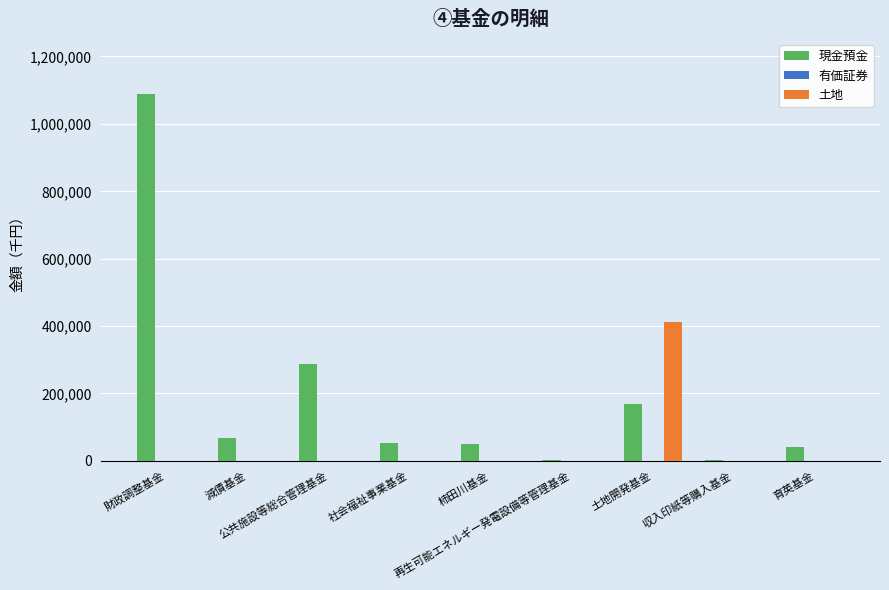

The value of 現金預金 at 社会福祉事業基金 is 52298. True or false?

True